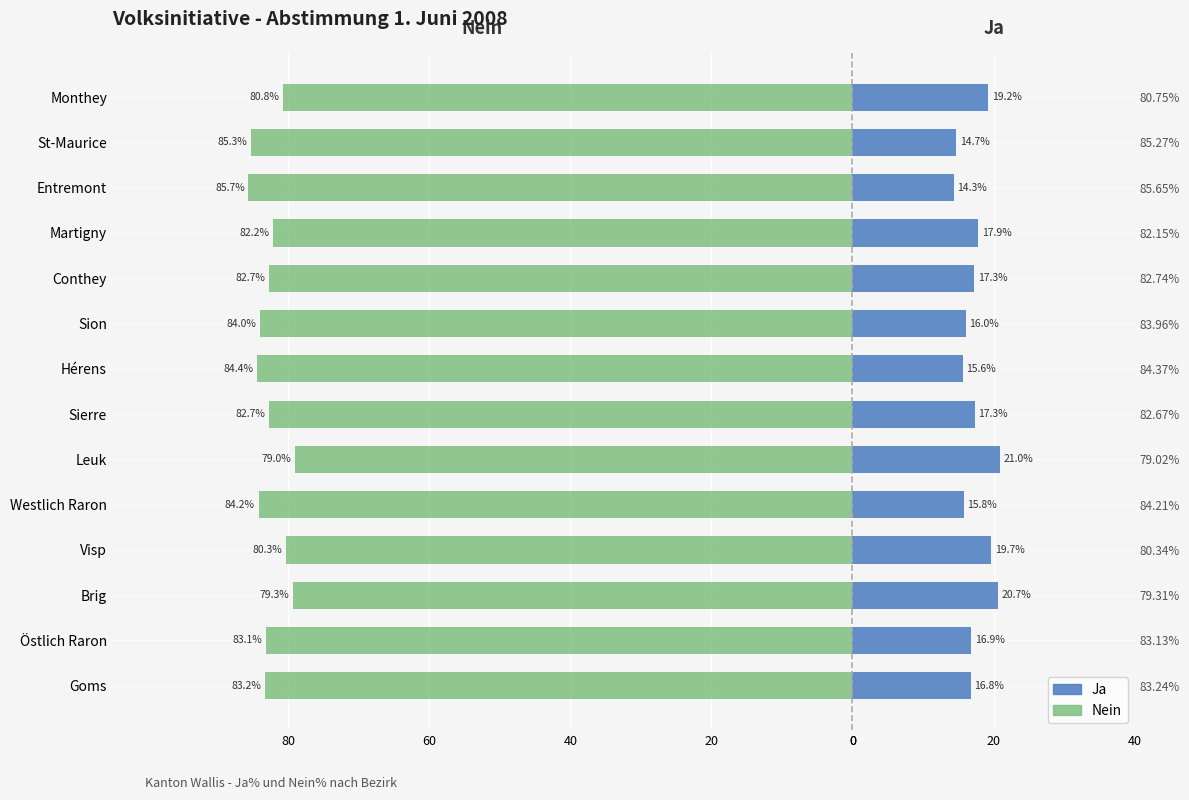

The value of Ja at Conthey is 10.2. True or false?

False